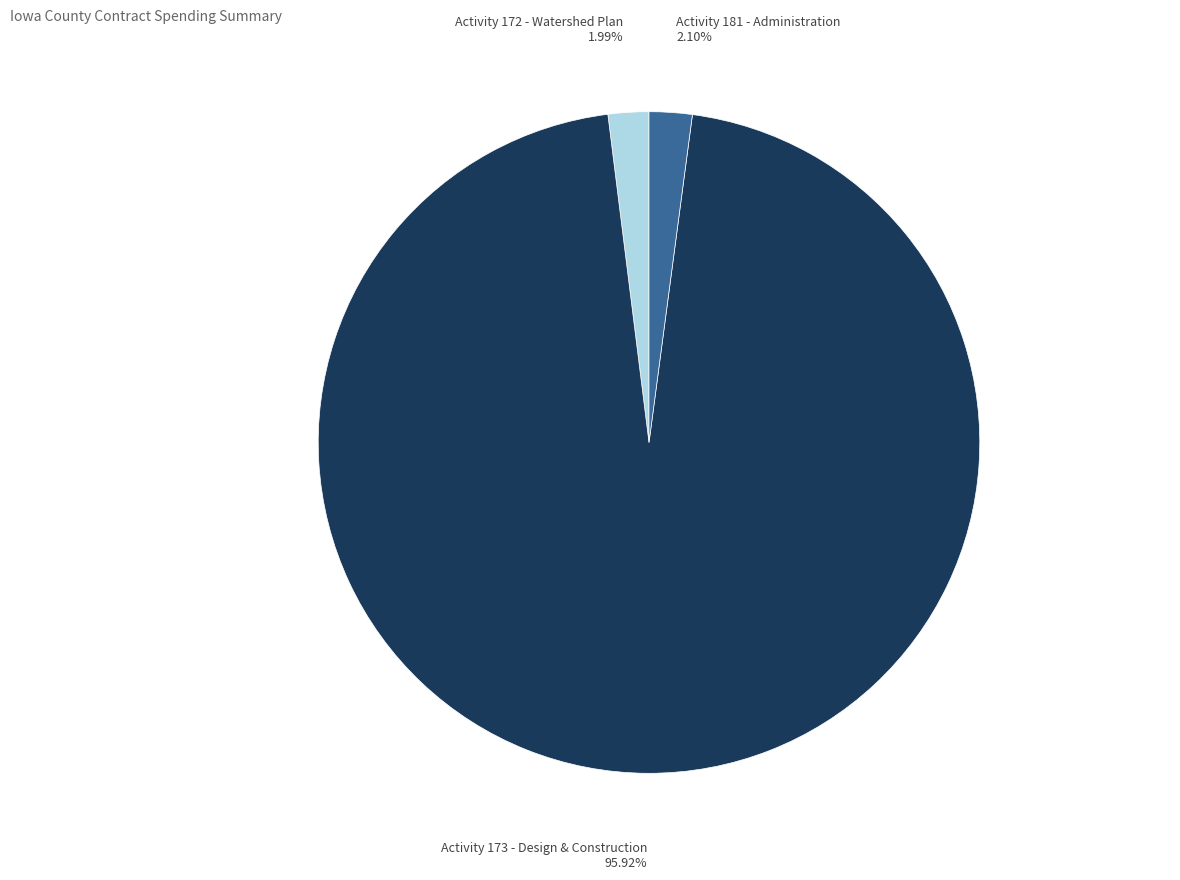

How many segments does this pie chart have?

3